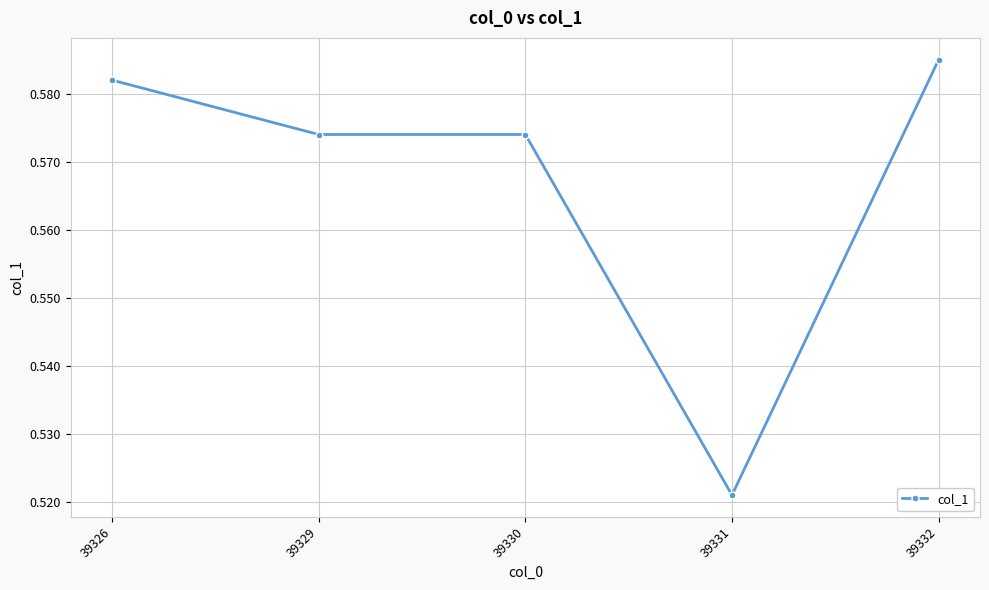

What is the sum of all values?

2.8